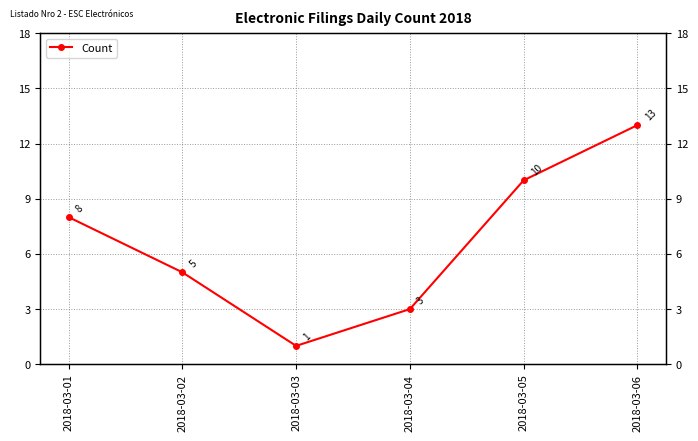

Read the value at 2018-03-05.

10